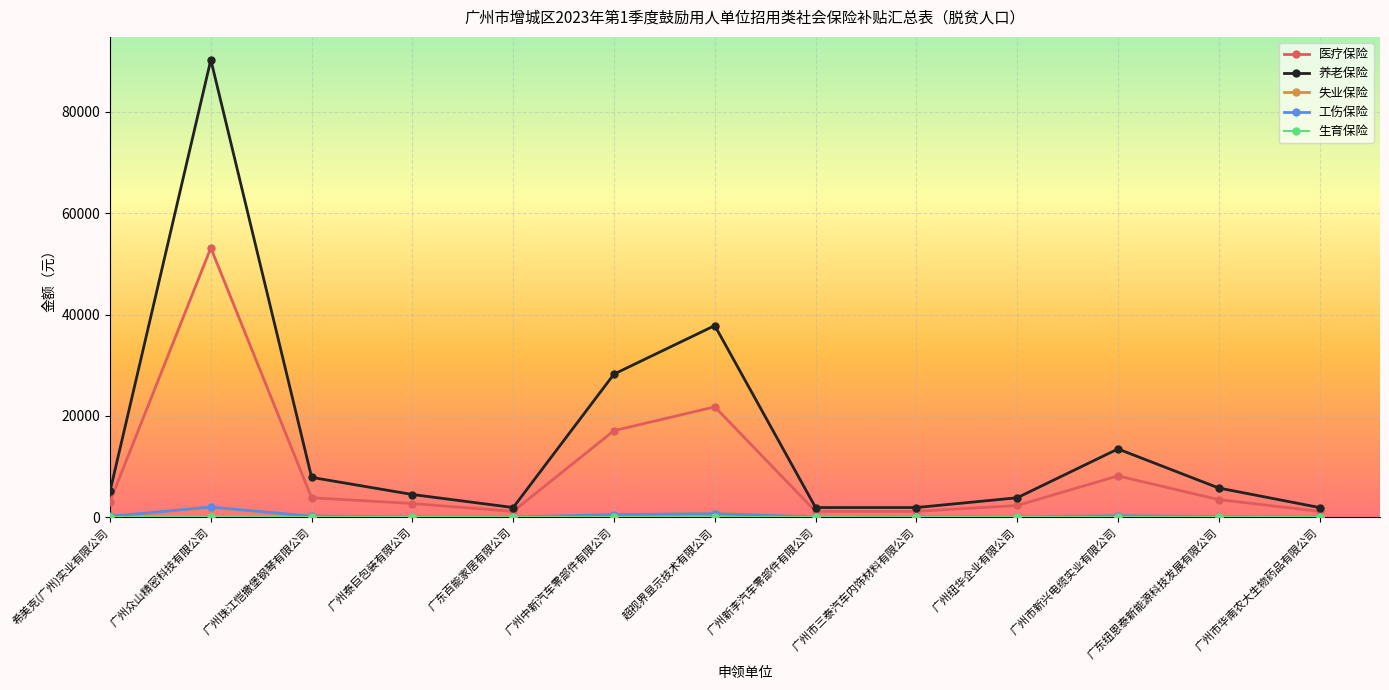

Which series has the widest spread of values?

养老保险